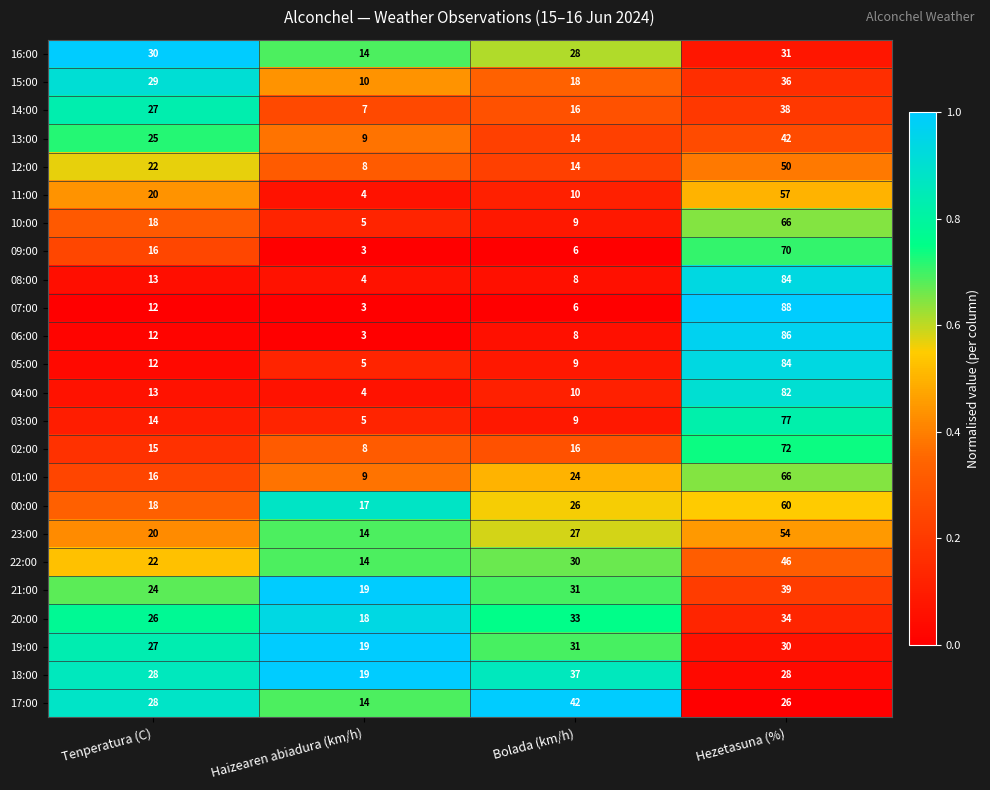

True or false: 12:00 has a value of 5 at Bolada (km/h).

False